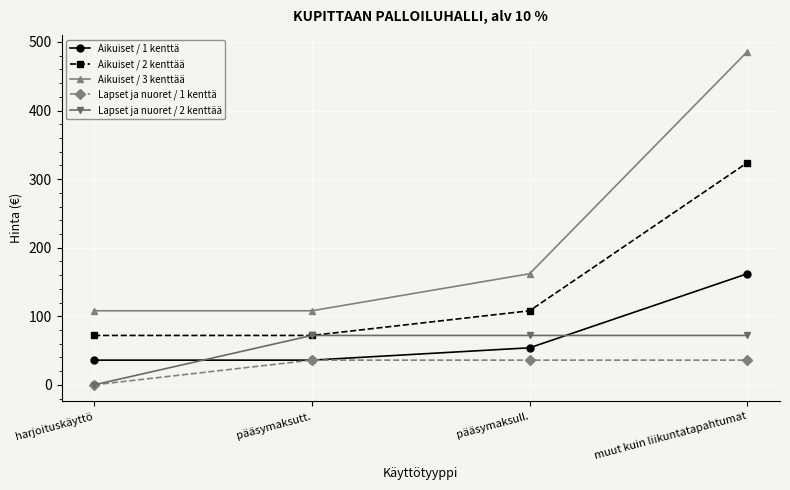

Reading right to left, what are all the values shown in this chart?

Aikuiset / 1 kenttä: 162	54	36	36
Aikuiset / 2 kenttää: 324	108	72	72
Aikuiset / 3 kenttää: 486	162	108	108
Lapset ja nuoret / 1 kenttä: 36	36	36	0
Lapset ja nuoret / 2 kenttää: 72	72	72	0